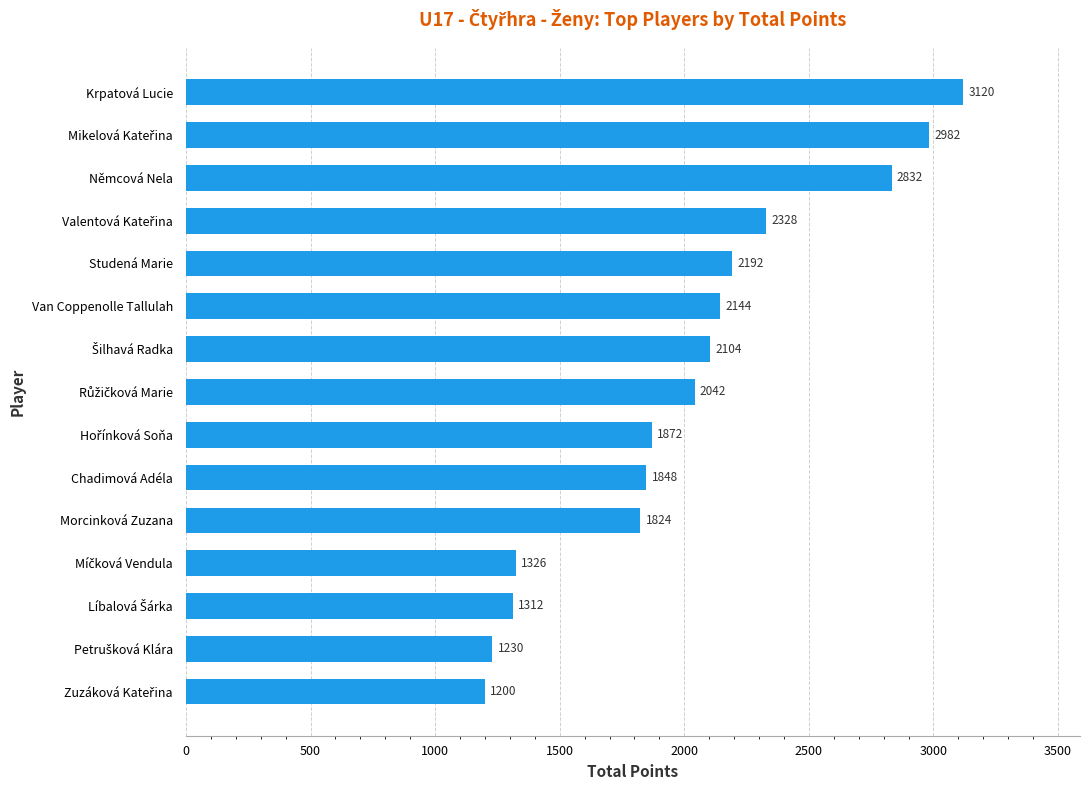

Which category has the highest value across all series?

Krpatová Lucie